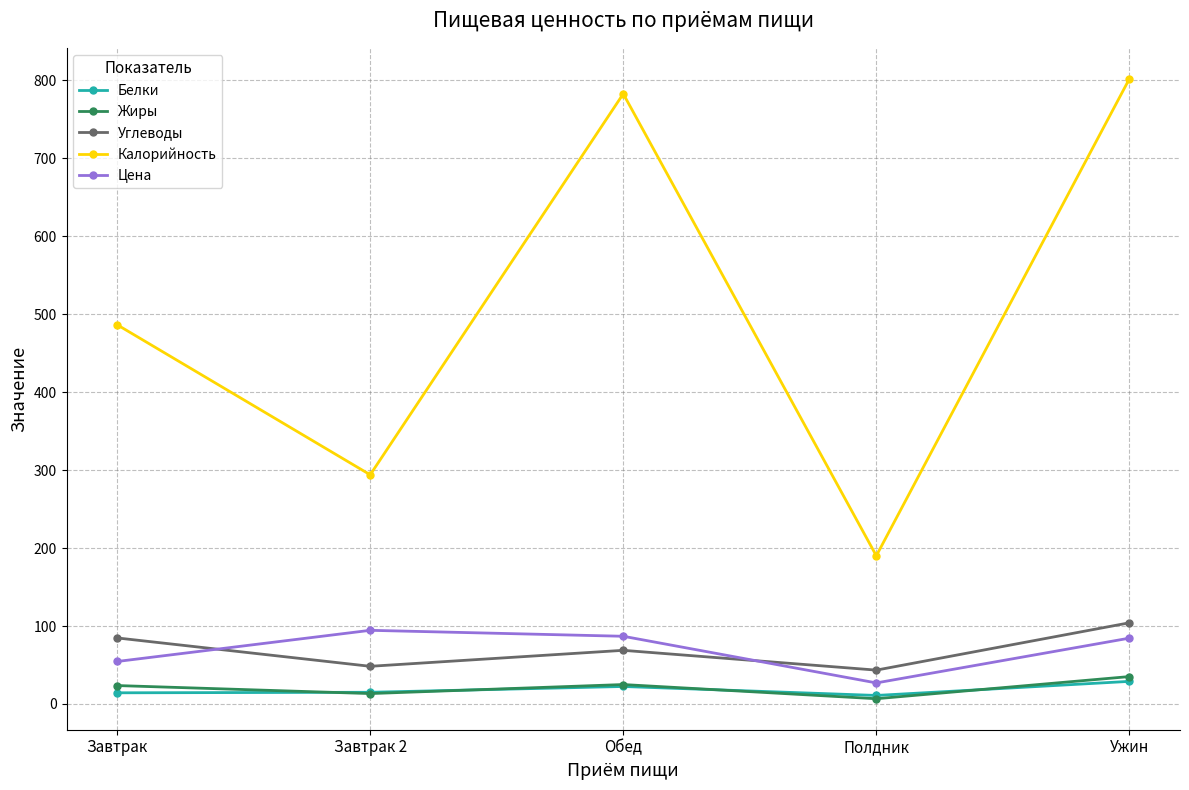

Where is the first local maximum for Белки?

Обед